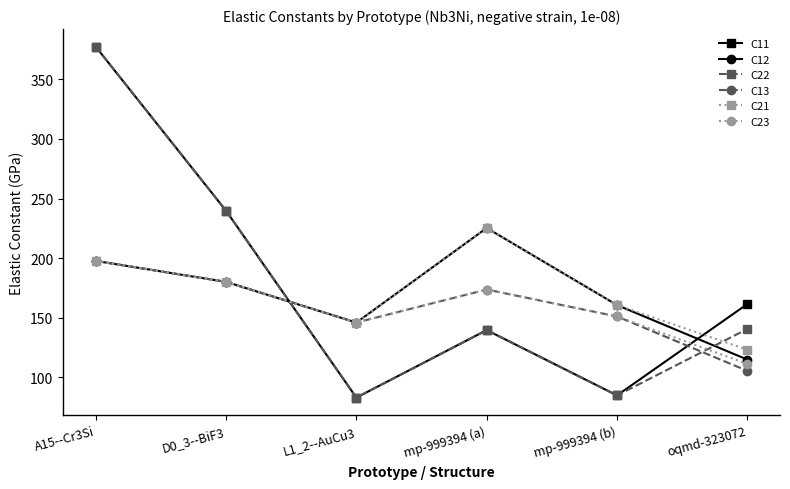

Rank the categories by C21 value from highest to lowest.

mp-999394 (a), A15--Cr3Si, D0_3--BiF3, mp-999394 (b), L1_2--AuCu3, oqmd-323072